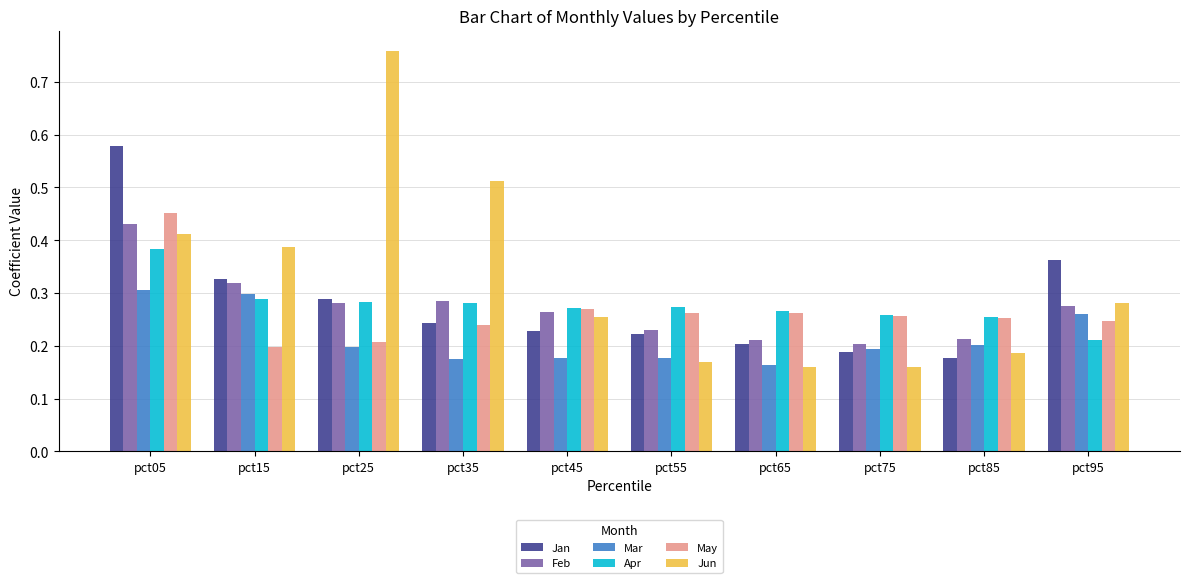

What is the total value across all series at pct25?

2.0